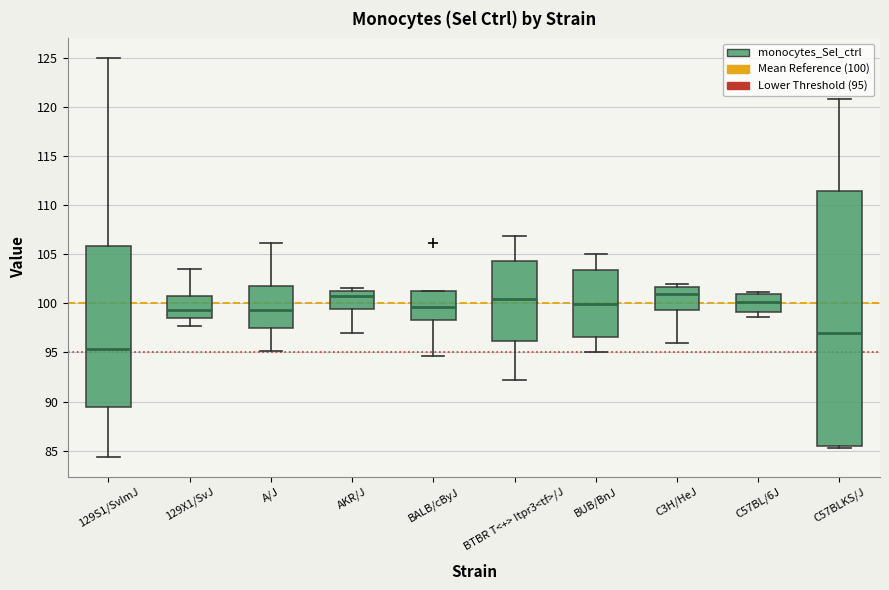

Comparing the boxes themselves (not the whiskers), which one is the tallest?

C57BLKS/J